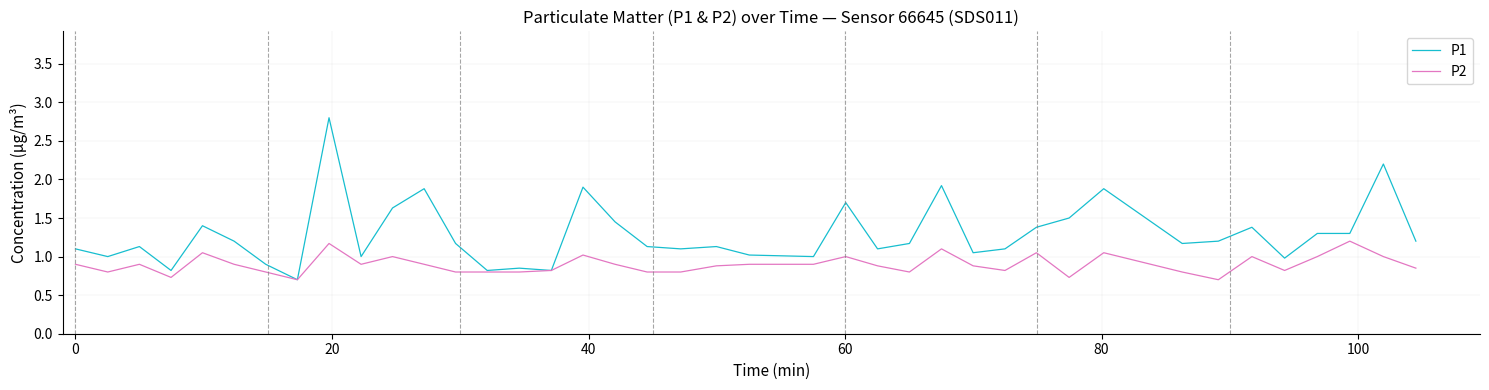

What is the sum of all P1 values?

51.5